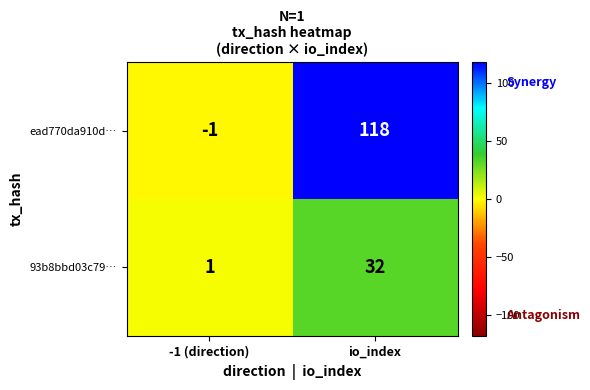

What is the sum of all ead770da910d… values?

117